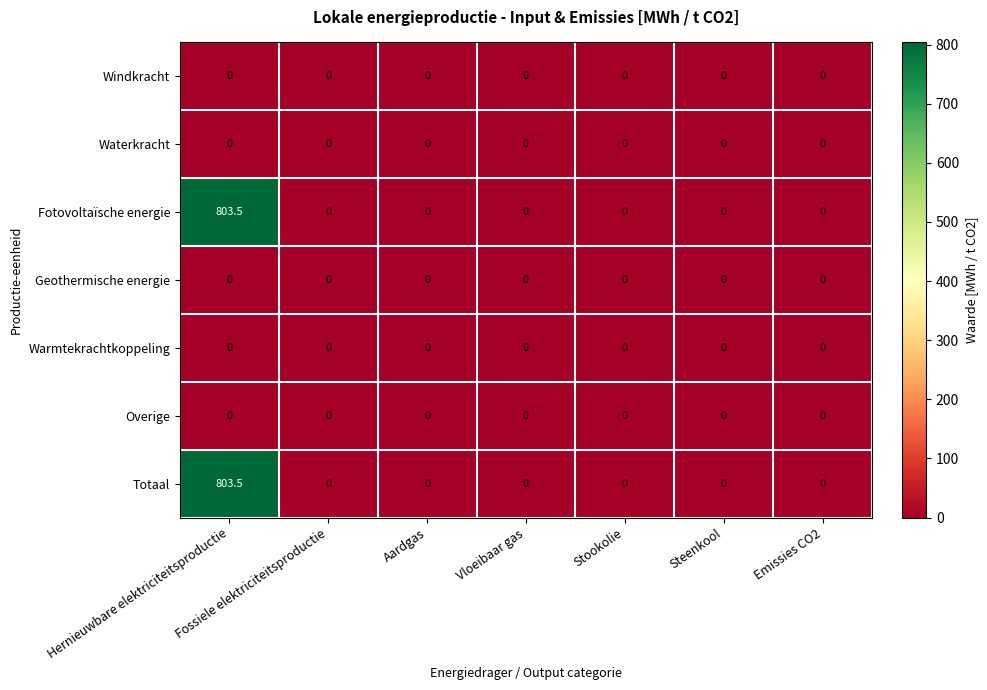

True or false: Fotovoltaïsche energie has a value of 0.0 at Aardgas.

True